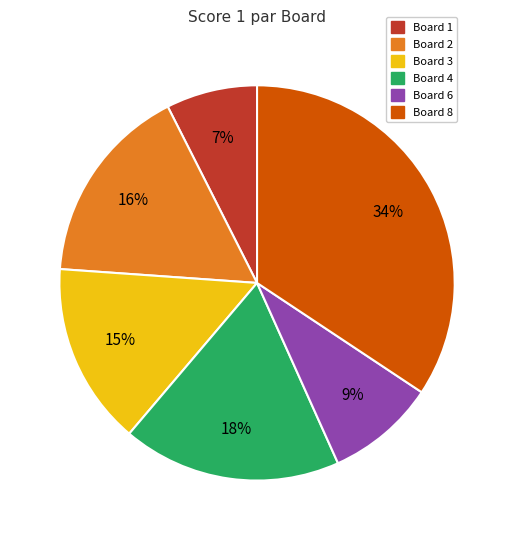

Is there any slice that represents more than half of the pie?

No